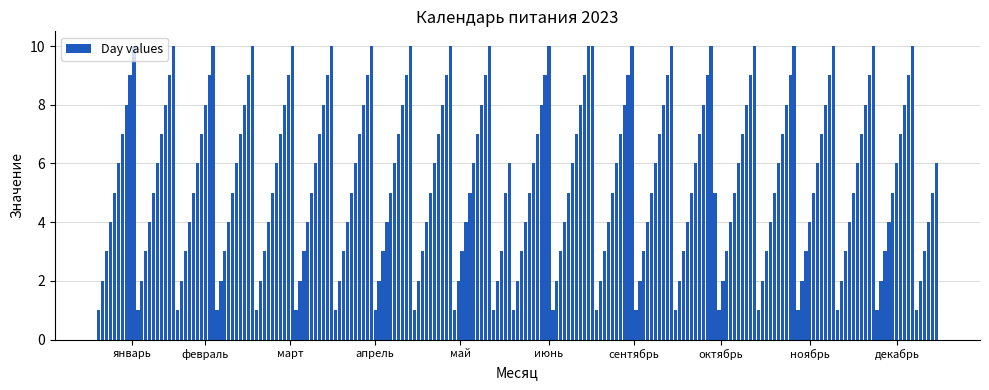

What is the difference between the maximum and minimum values?

9